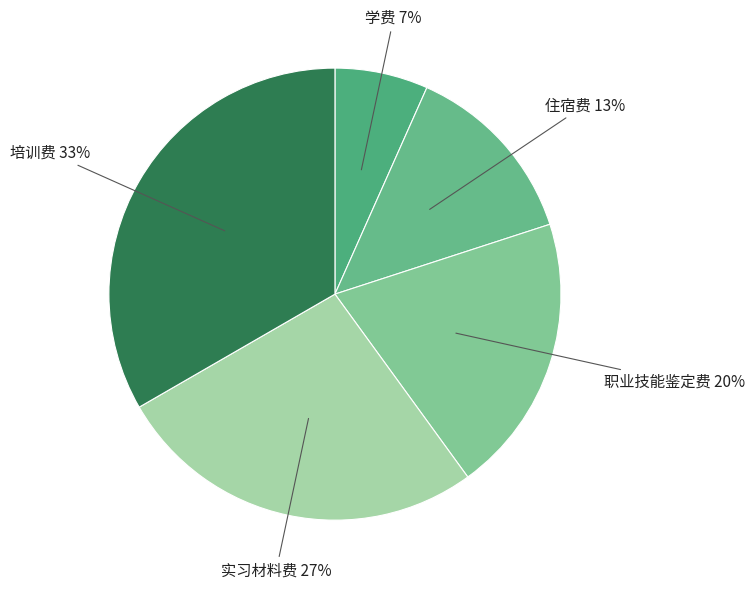

Which has a higher value, 住宿费 or 学费?

住宿费